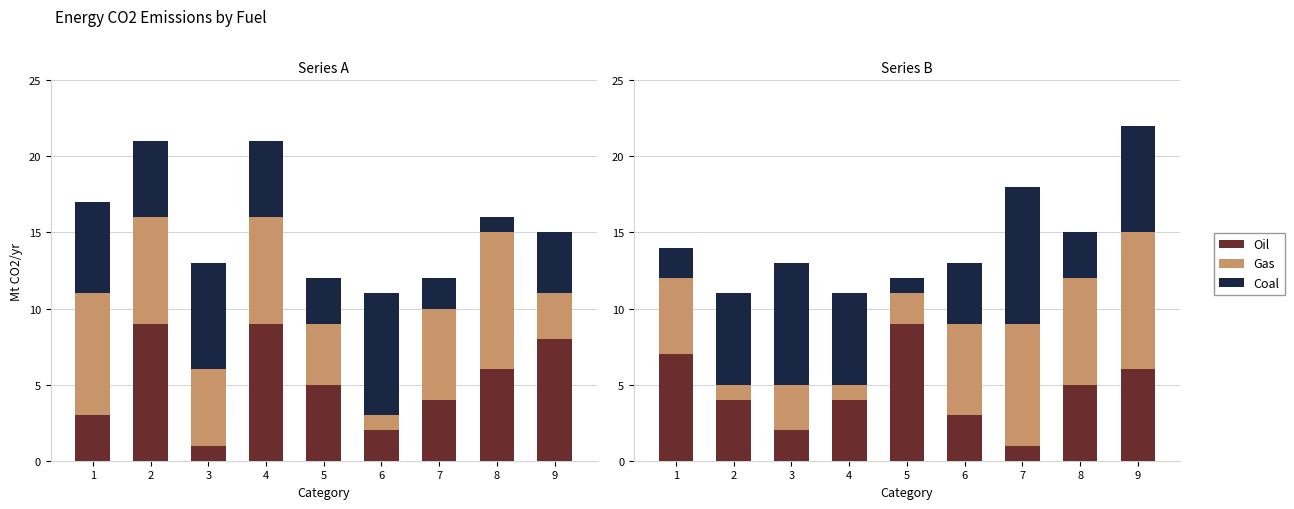

At which category does the chart reach its peak across all series?

5